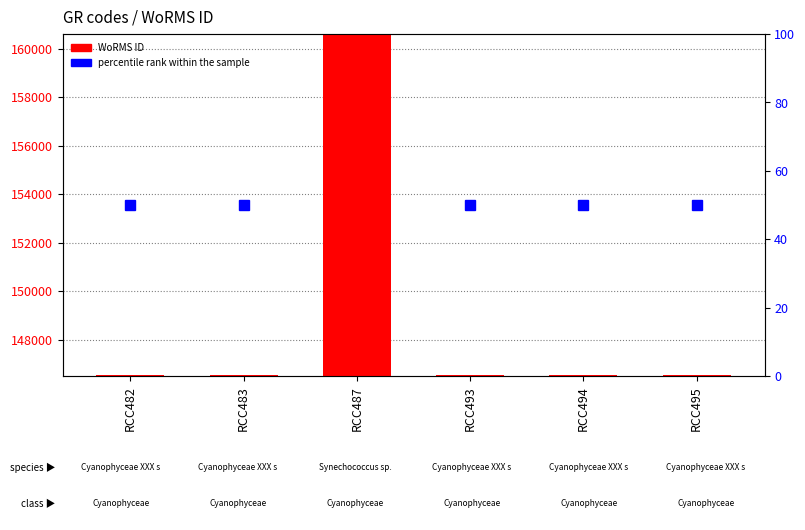

Reading right to left, list all the values displayed in this chart.

146542	146542	146542	160572	146542	146542